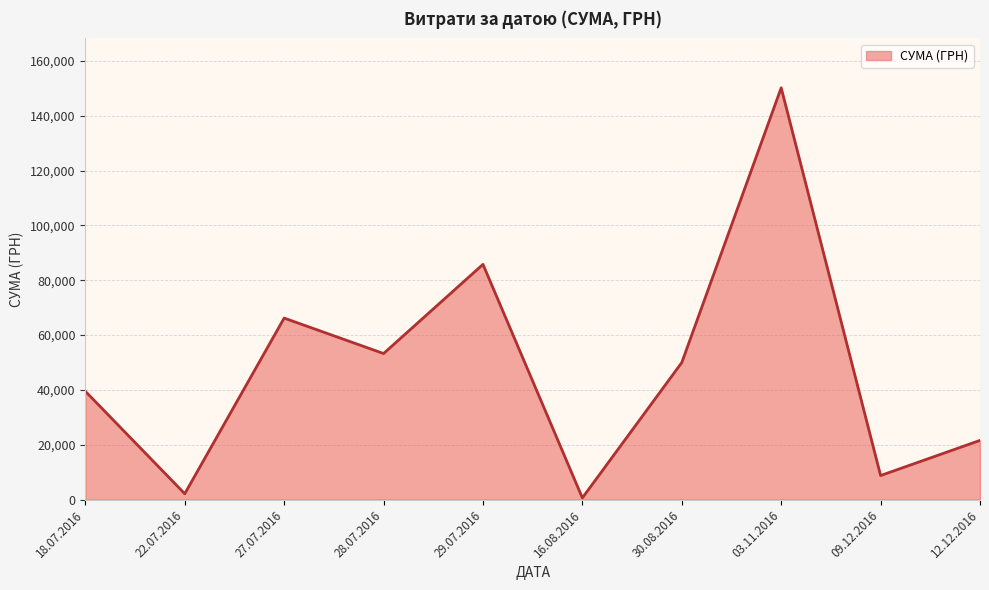

How many categories are shown in the chart?

10